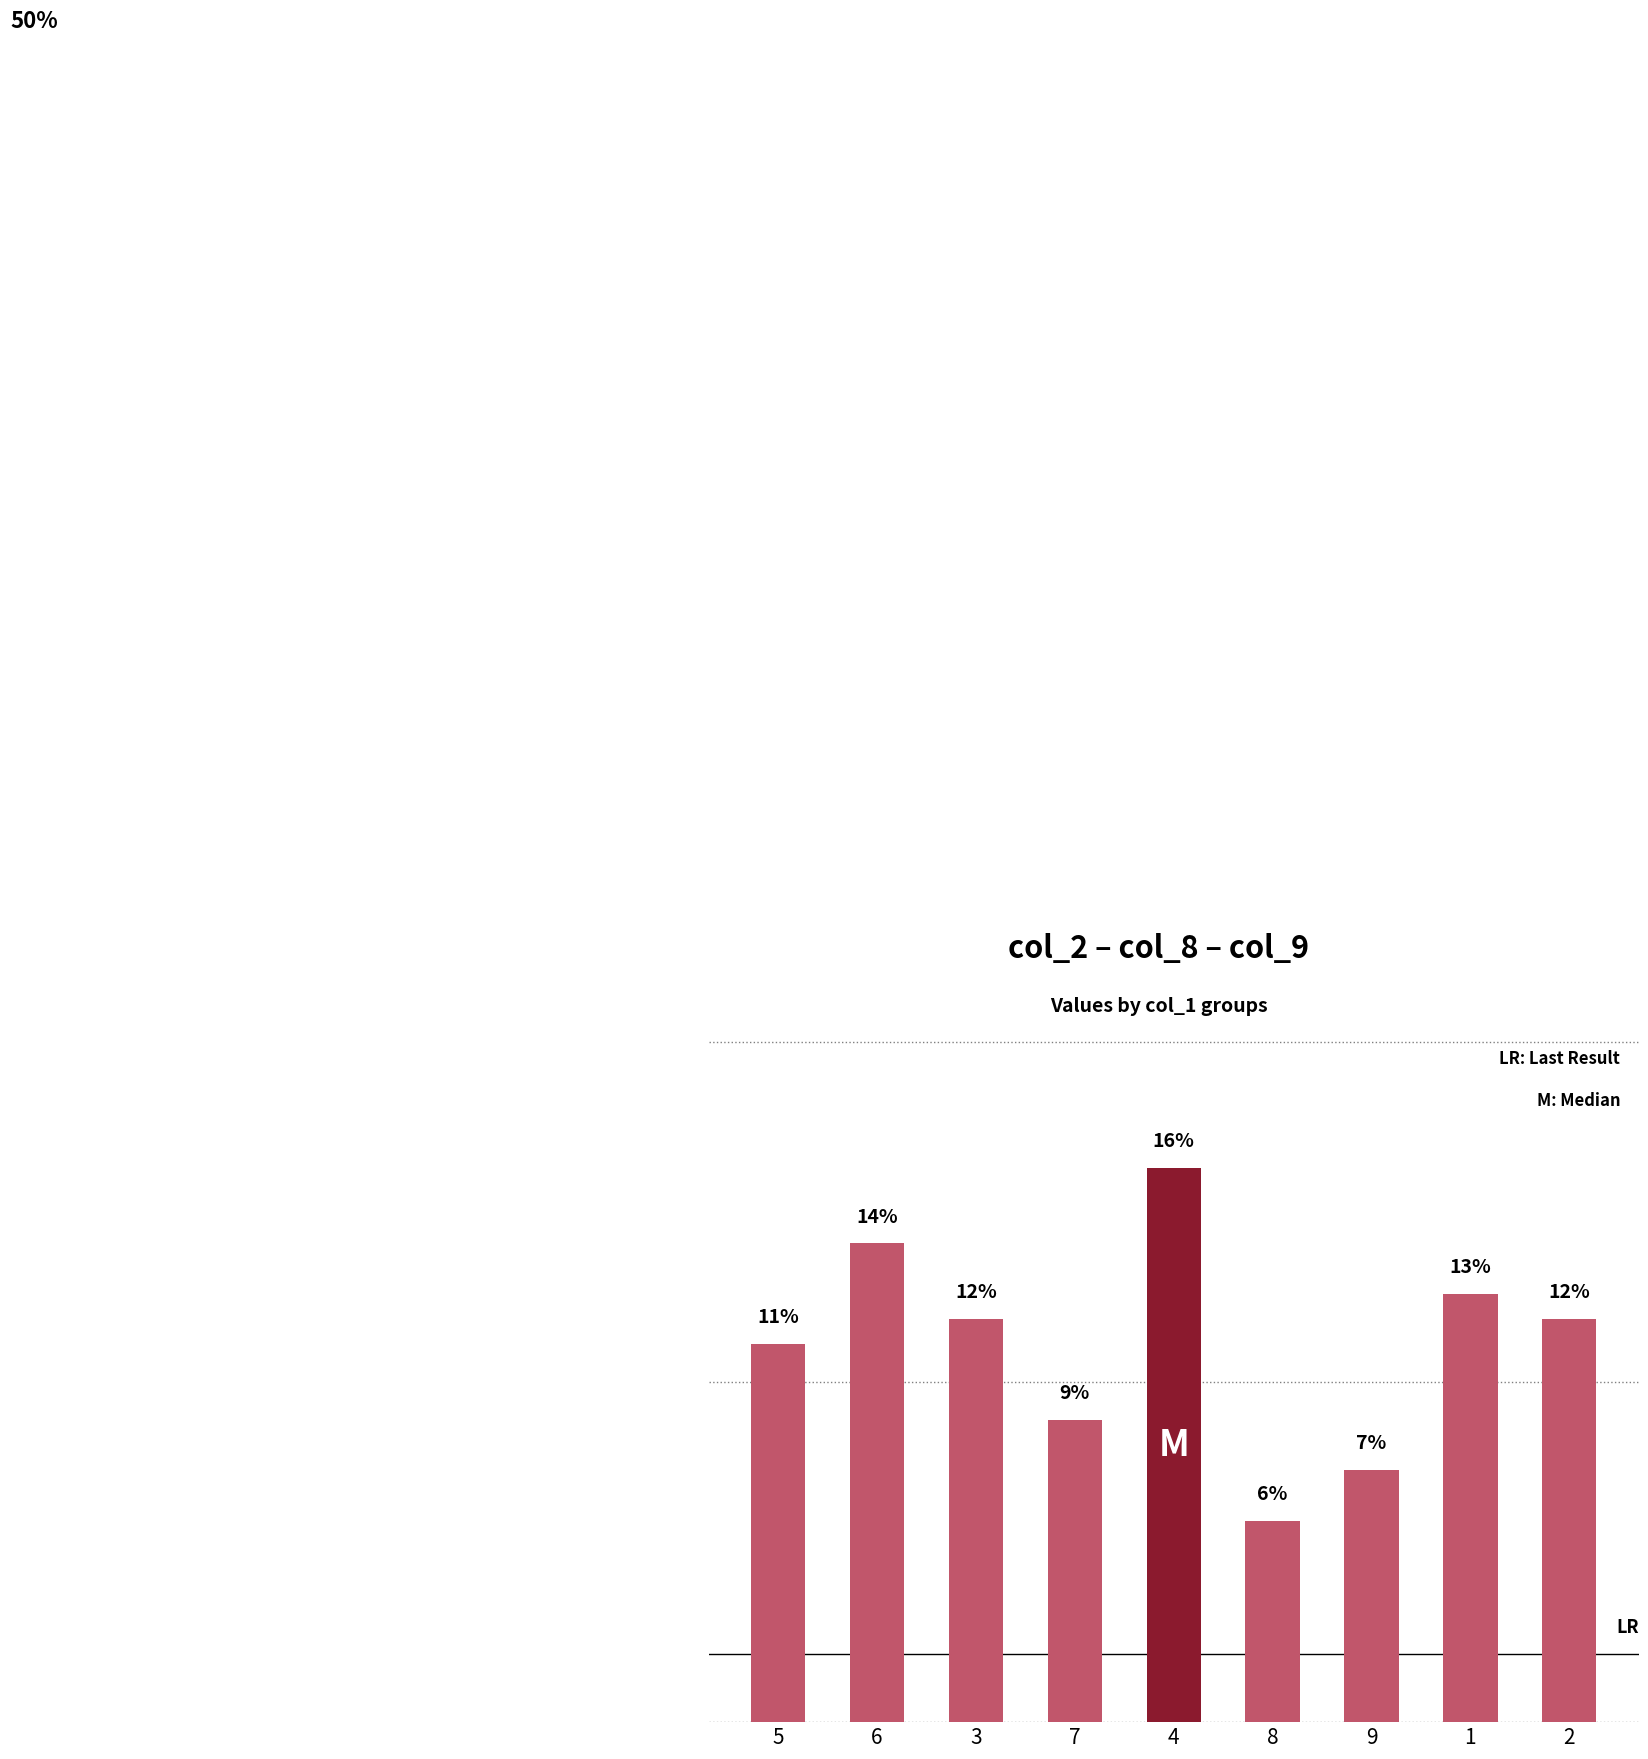

At which category does the chart reach its minimum across all series?

8